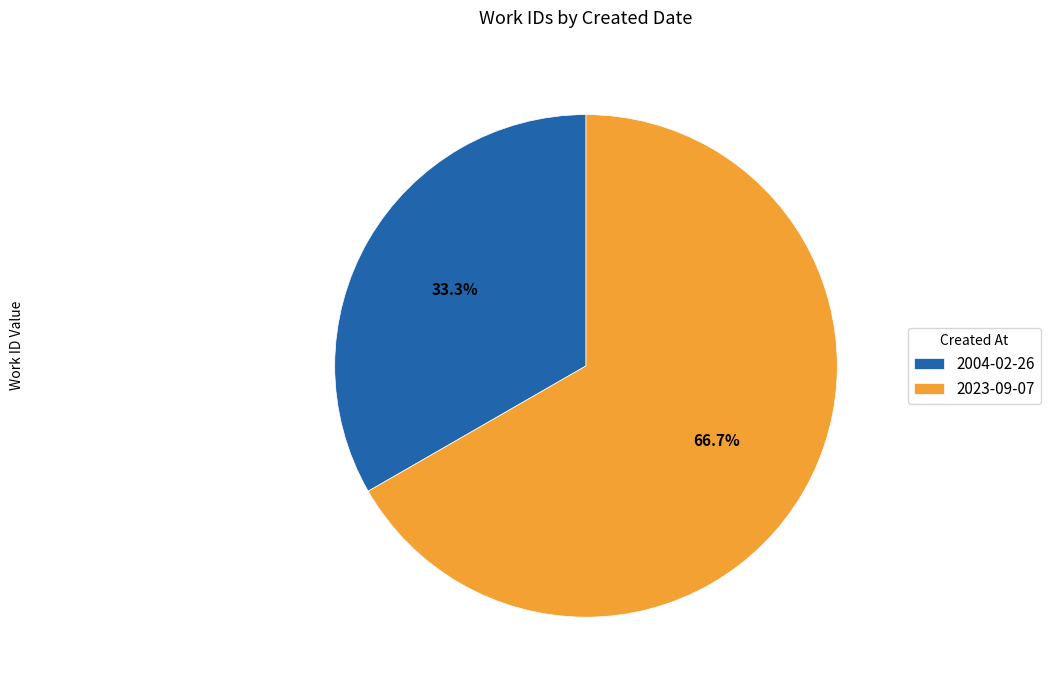

Rank the categories by value from lowest to highest.

2004-02-26, 2023-09-07